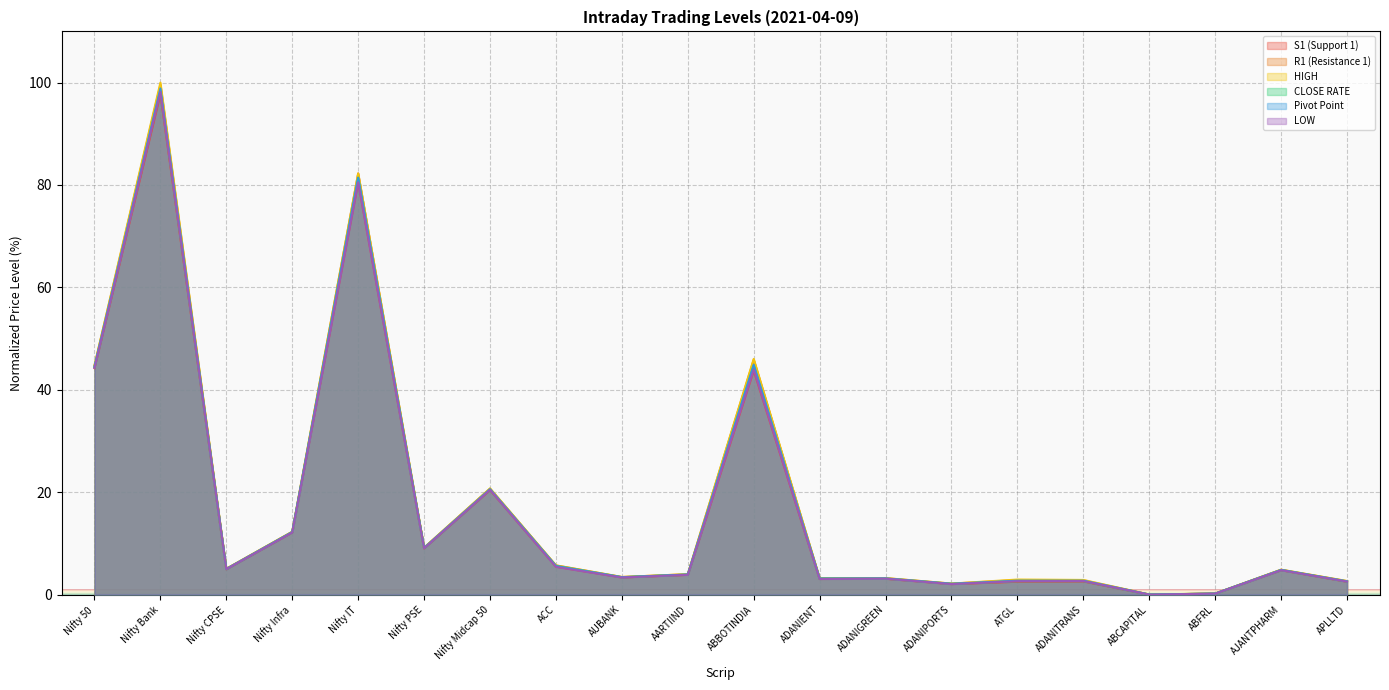

At which category is the sum across all series the highest?

Nifty Bank